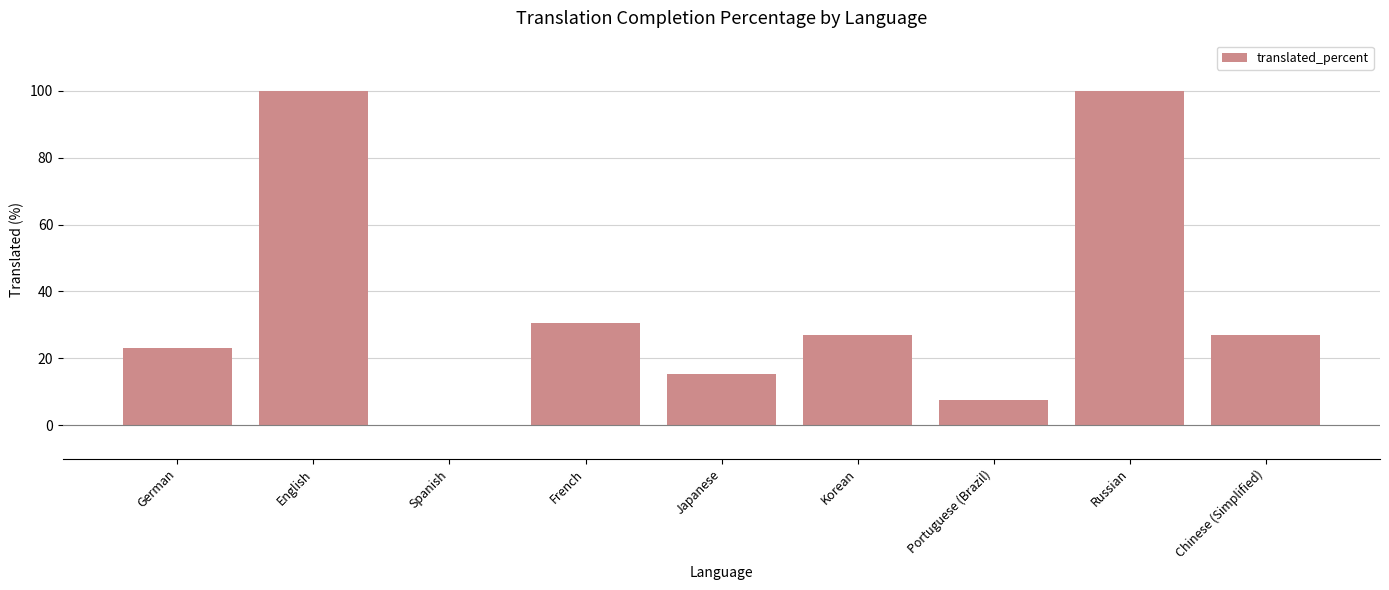

What is the maximum value shown in the chart?

100.0